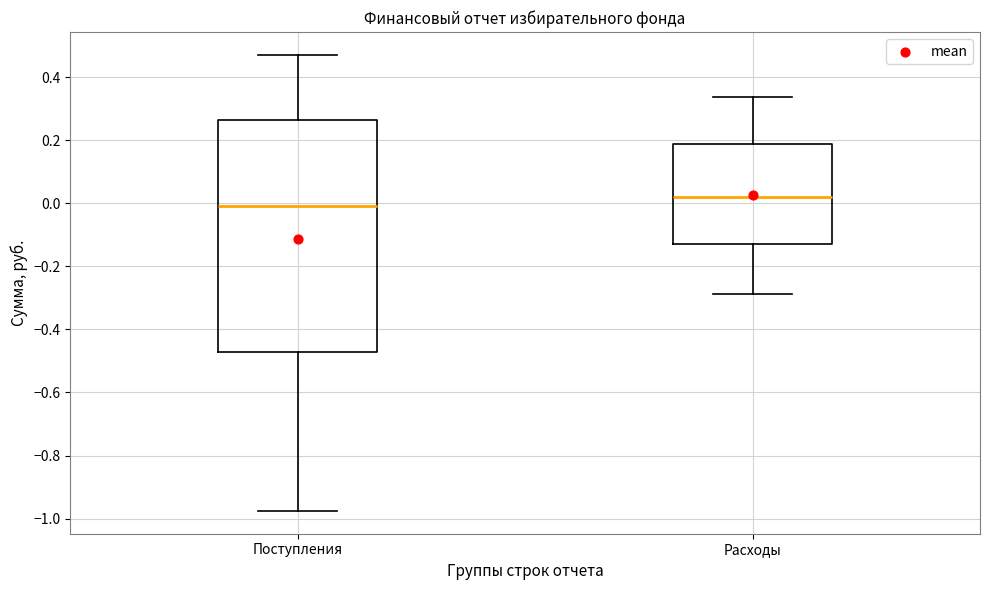

Which box has the highest median line?

Расходы